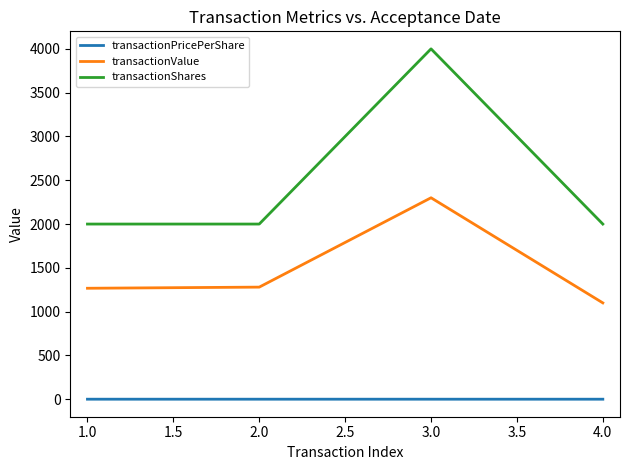

The value of transactionValue at 3.0 is 3267.8. True or false?

False